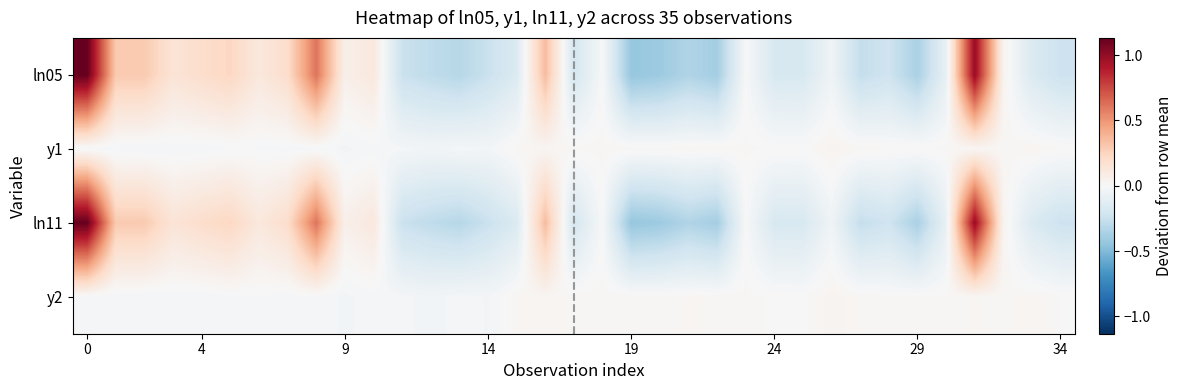

Count the number of categories in the chart.

35